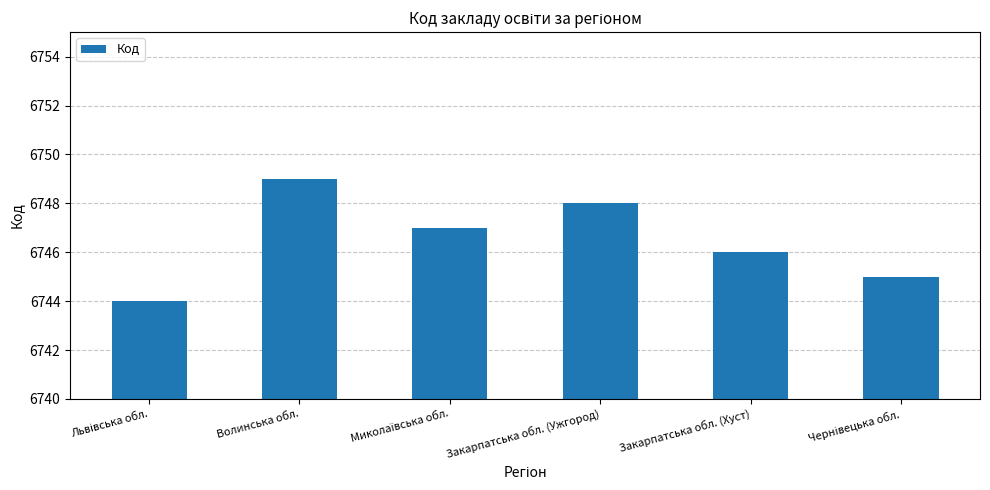

What position from the right is Закарпатська обл. (Ужгород)?

3